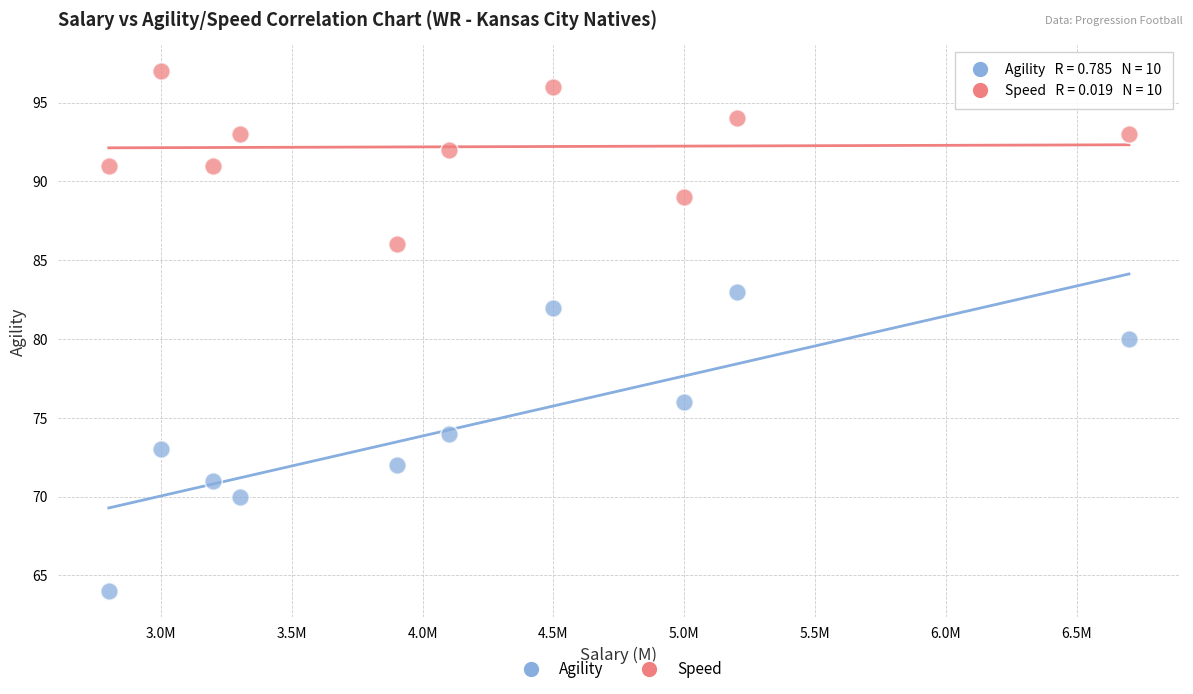

What are all the series names shown in the legend?

Agility, Speed